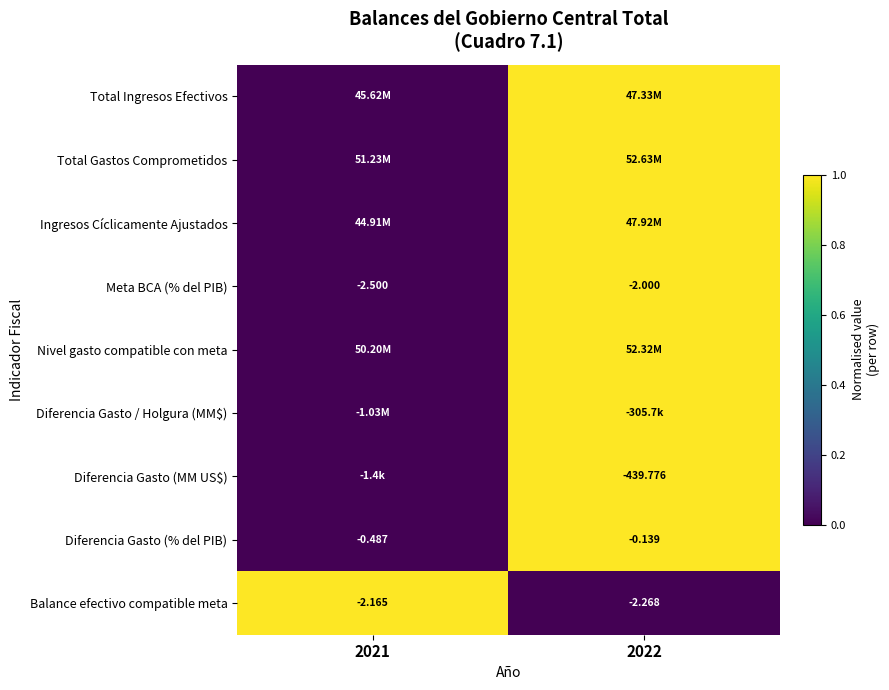

Count the Total Gastos Comprometidos values in the range 0 to 1.

2